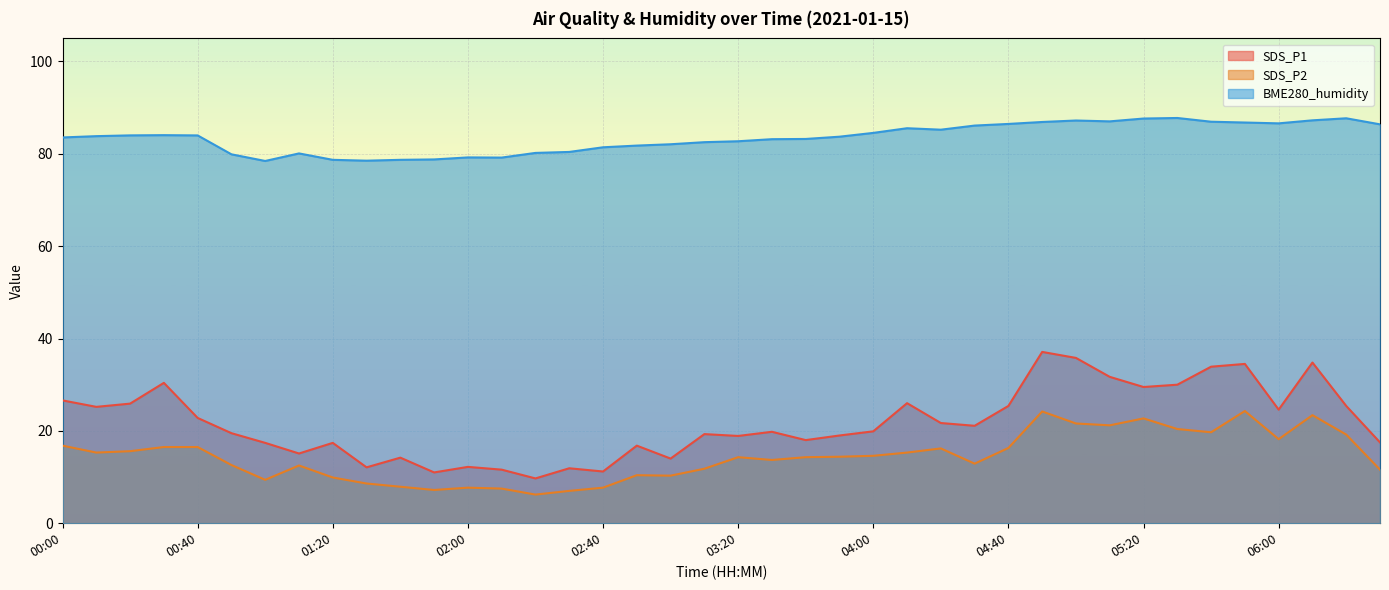

What is the difference between the maximum and minimum values in the SDS_P1 series?

27.4